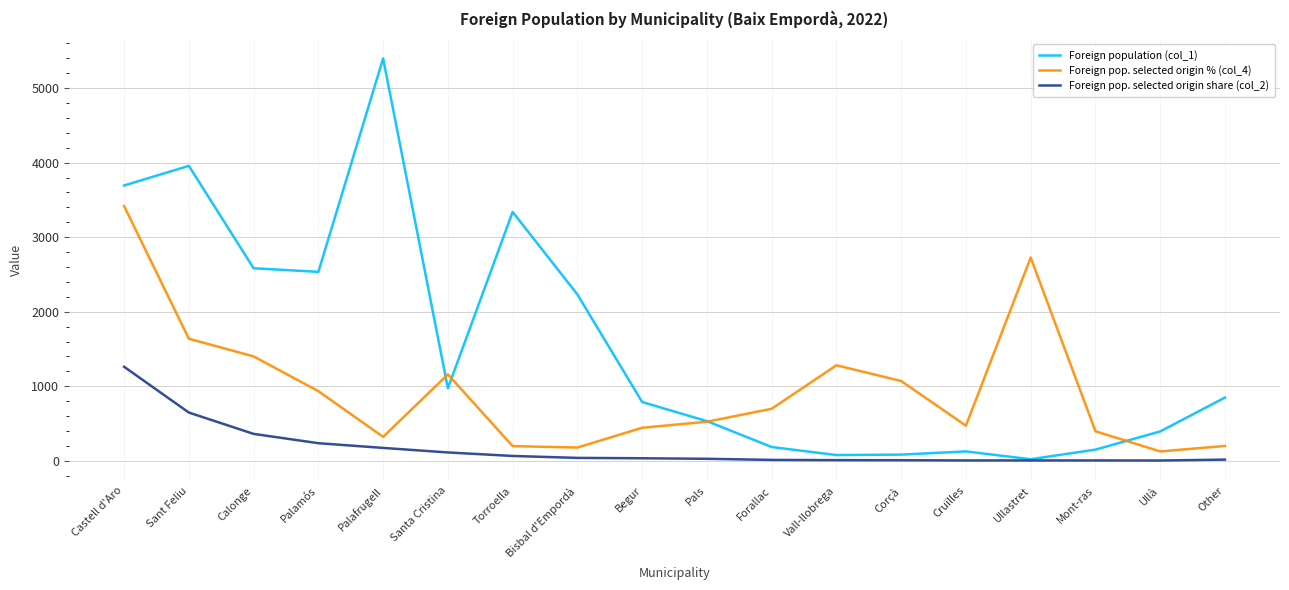

What are all the series names shown in the legend?

Foreign population (col_1), Foreign pop. selected origin % (col_4), Foreign pop. selected origin share (col_2)